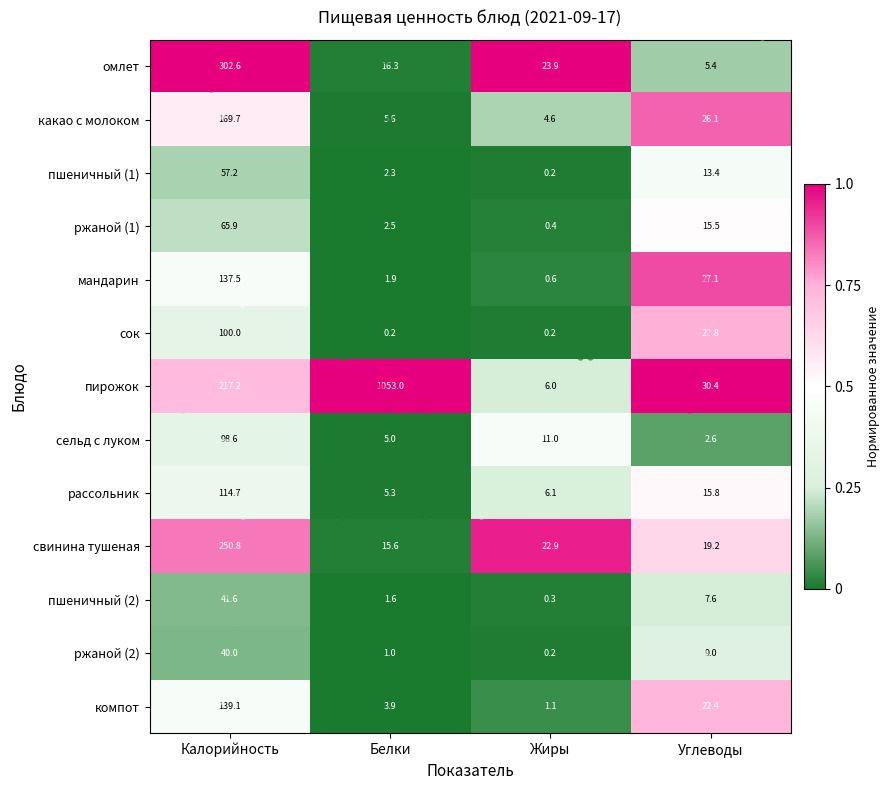

At which category is the sum across all series the highest?

Калорийность